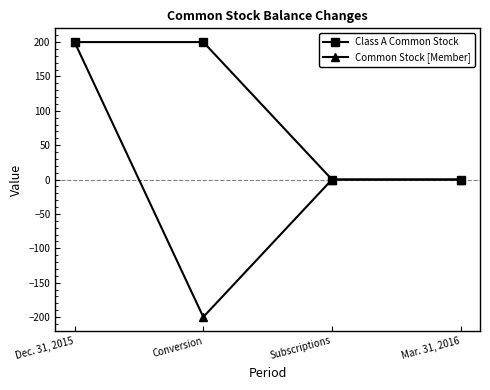

Rank the series by their average value, from highest to lowest.

Class A Common Stock, Common Stock [Member]